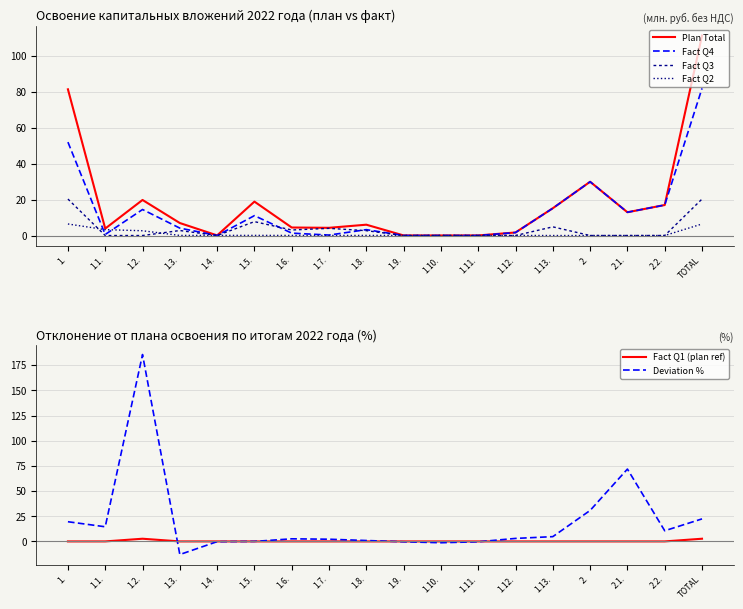

Where is Deviation % nearest to the value 86?

2.1.